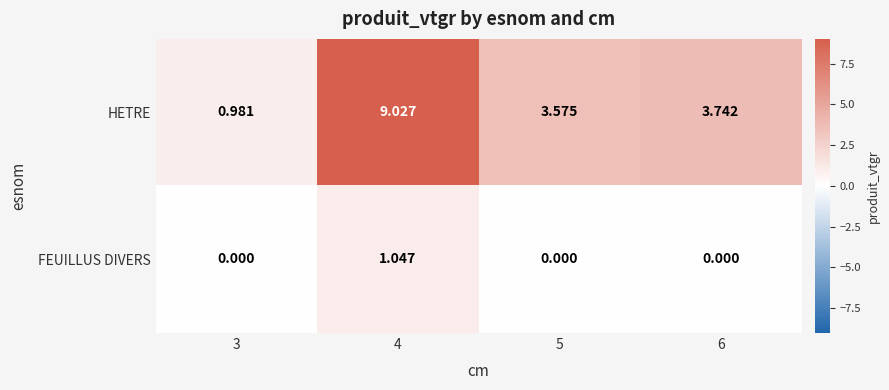

Which series has the widest spread of values?

HETRE